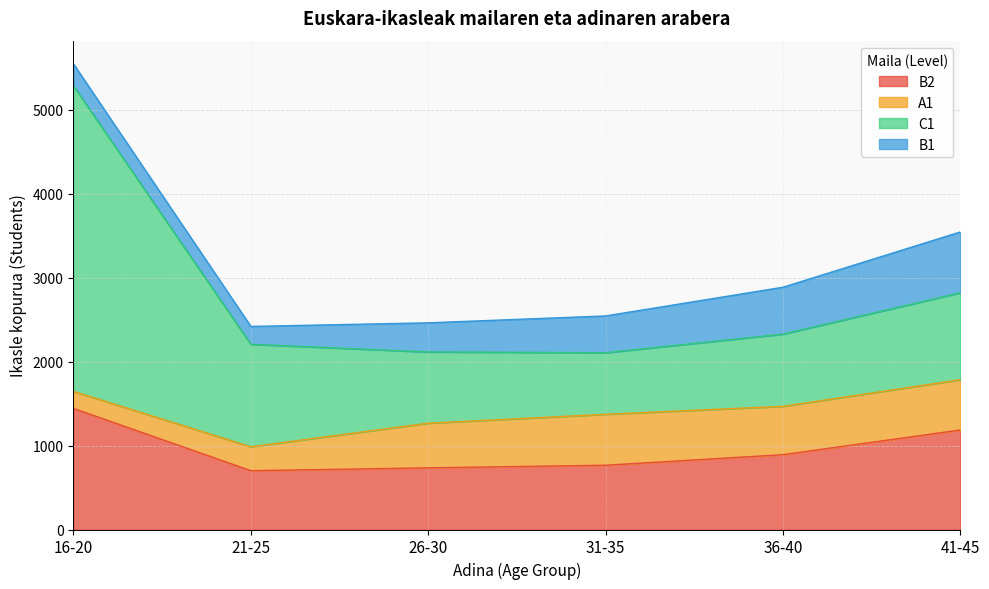

The value of B1 at 26-30 is 347. True or false?

True